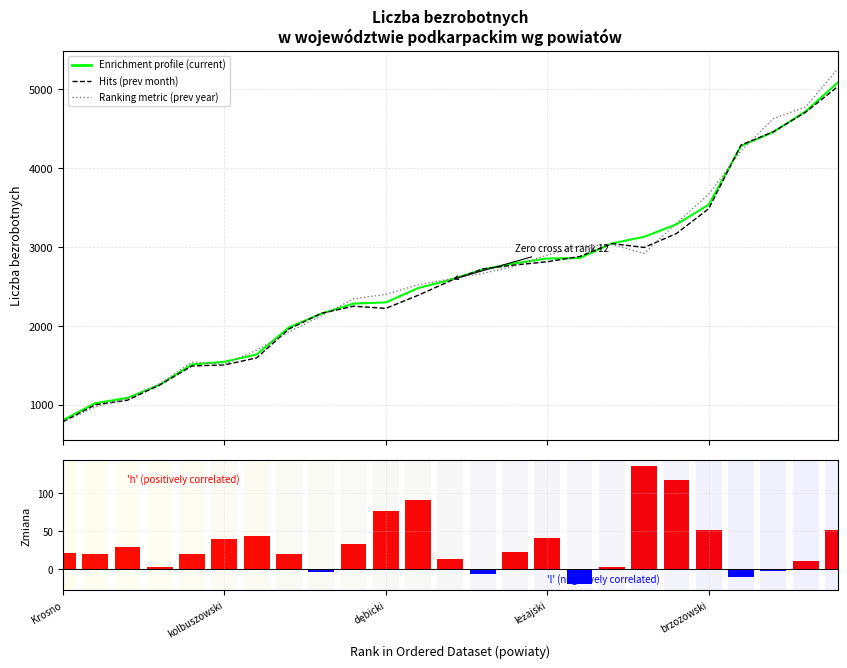

How many data points does each series have?

25